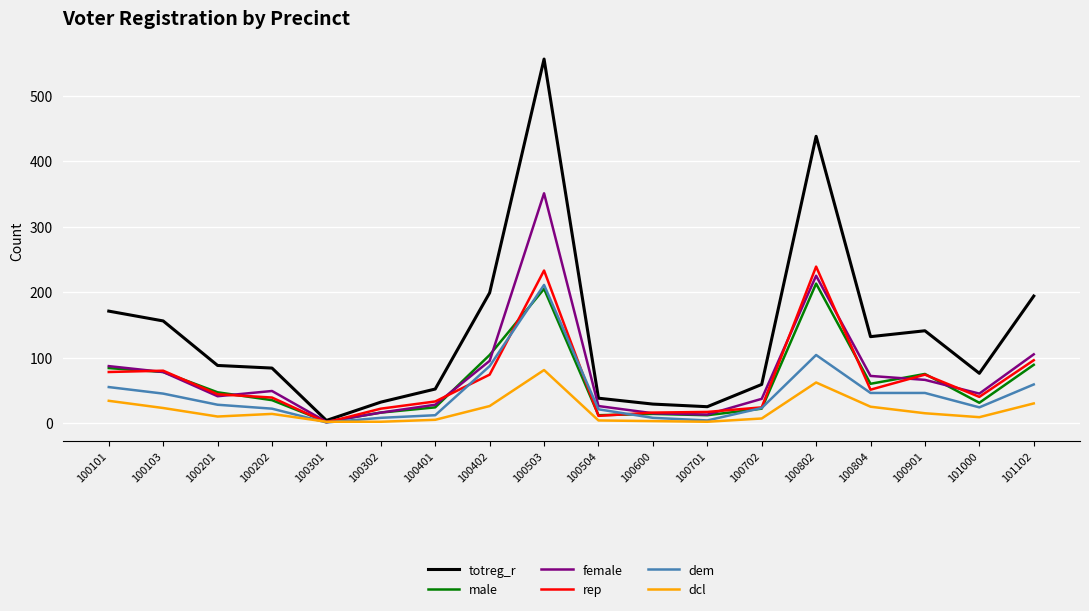

Between 100402 and 100802, which series saw the biggest shift?

totreg_r